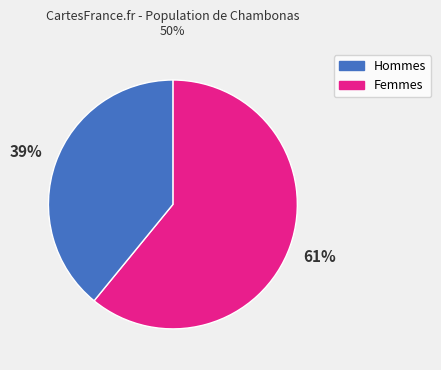

To the nearest percent, what is the difference between the largest and smallest slice percentages?

22%